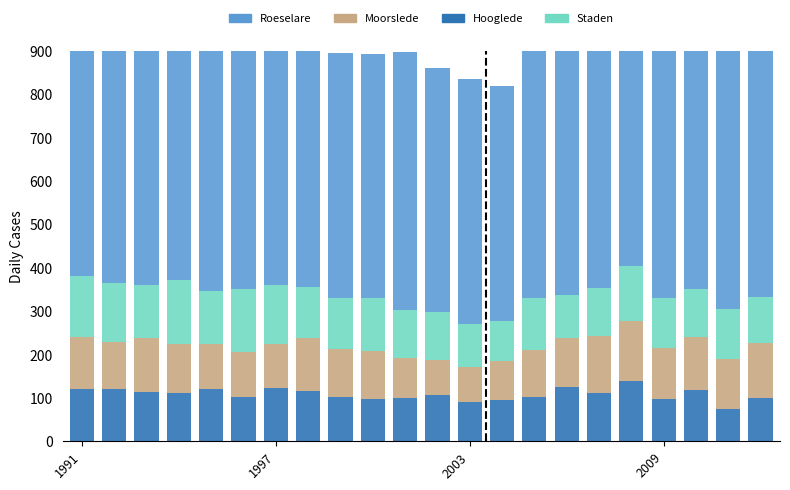

Which has a higher value, 11 or 5?

11